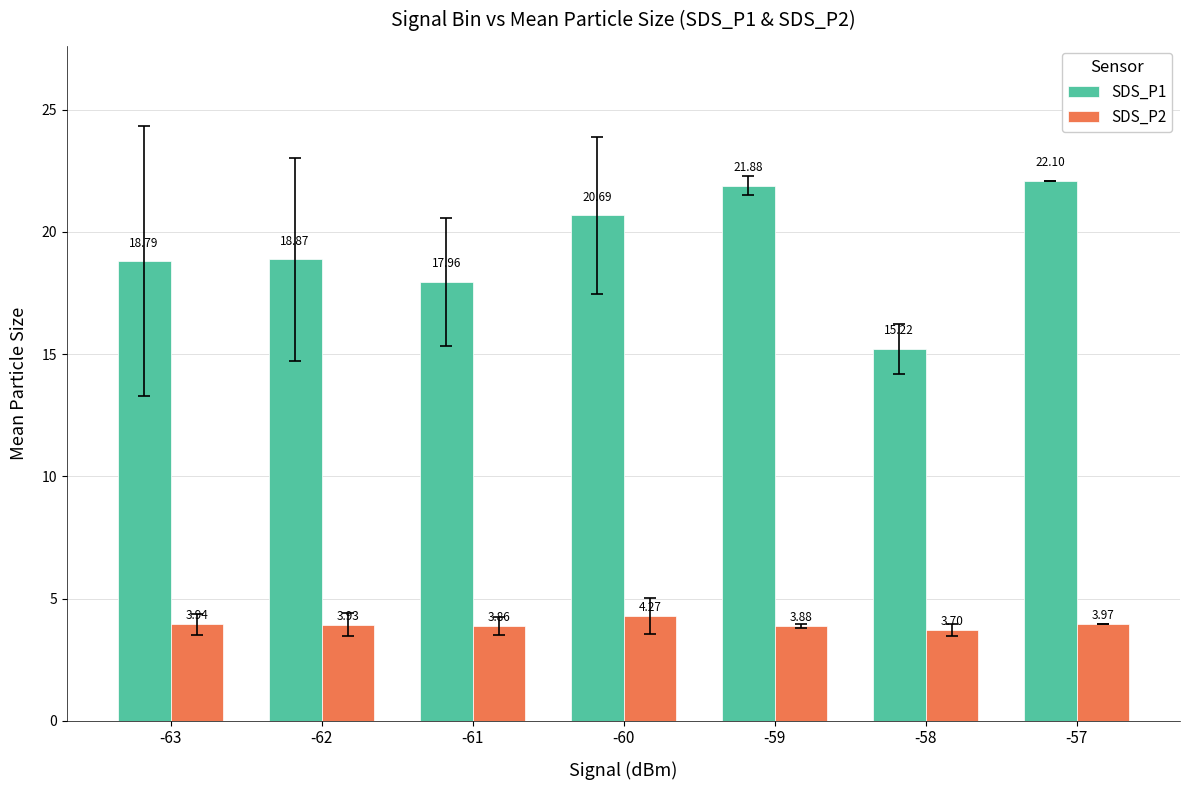

At how many categories does at least one series exceed 21?

2